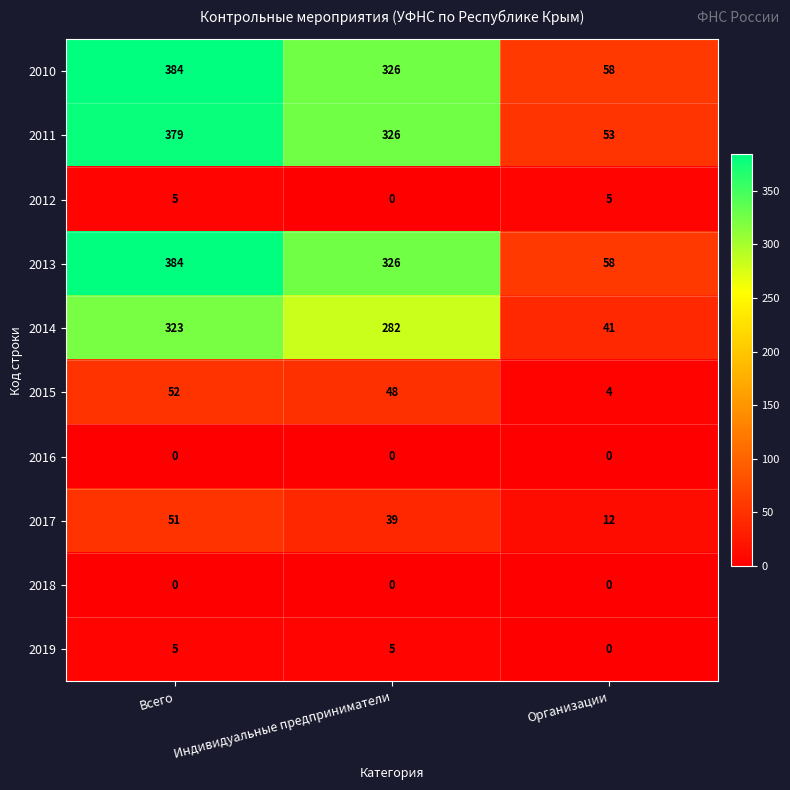

Read the 2013 value at Организации, to the nearest 50.

50